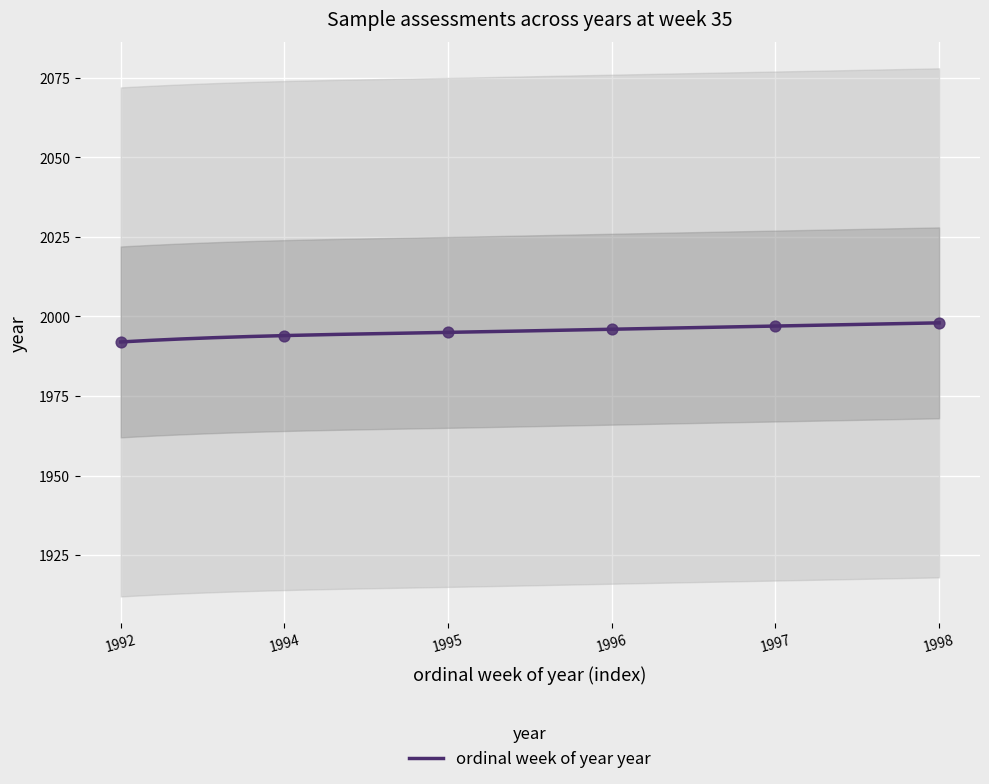

What is the ratio of the value at 1996-W35 to the value at 1997-W35?

1.0